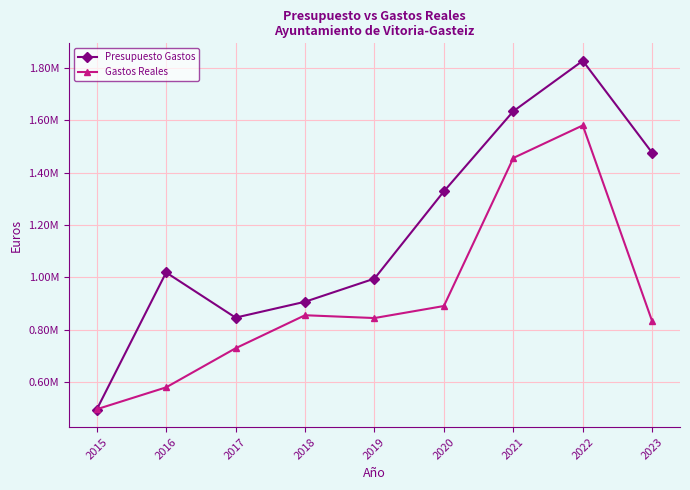

Is this an area chart (filled region under the line)?

No